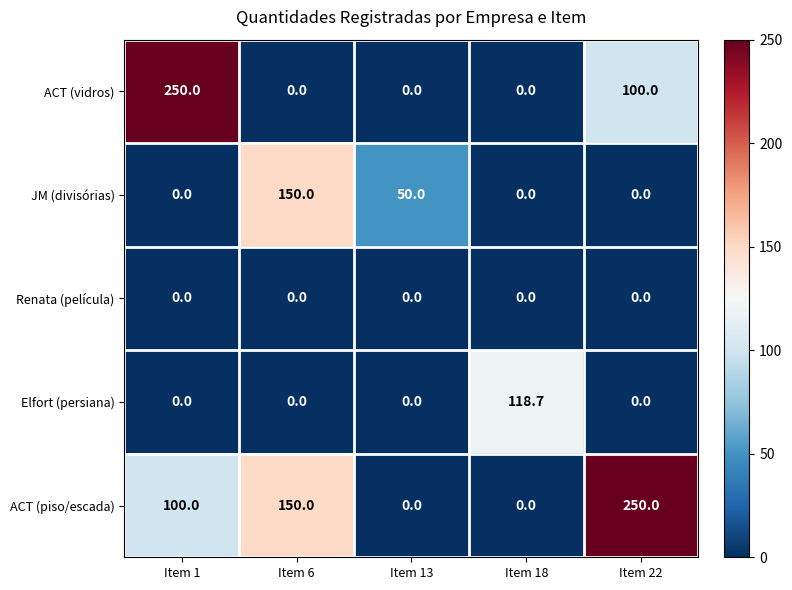

Is it true that Elfort (persiana) equals 0.0 at Item 13?

True